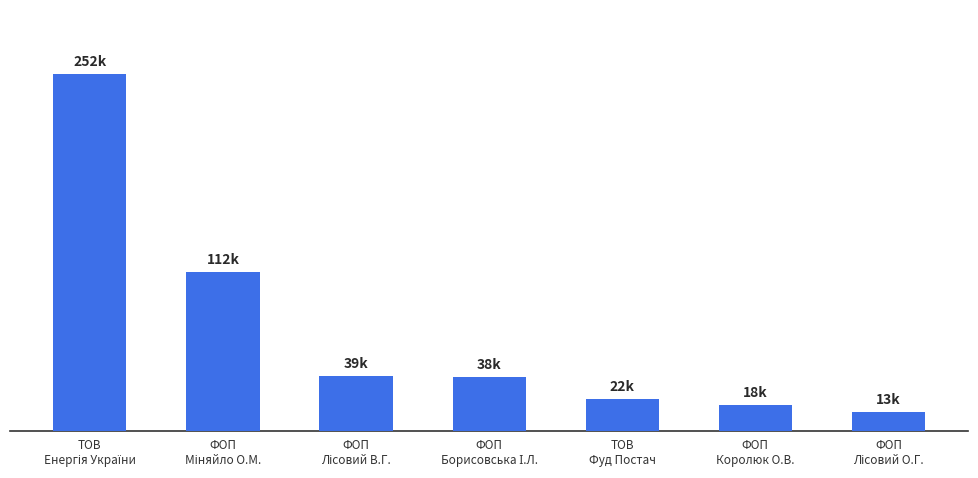

How many distinct data groups are displayed?

1